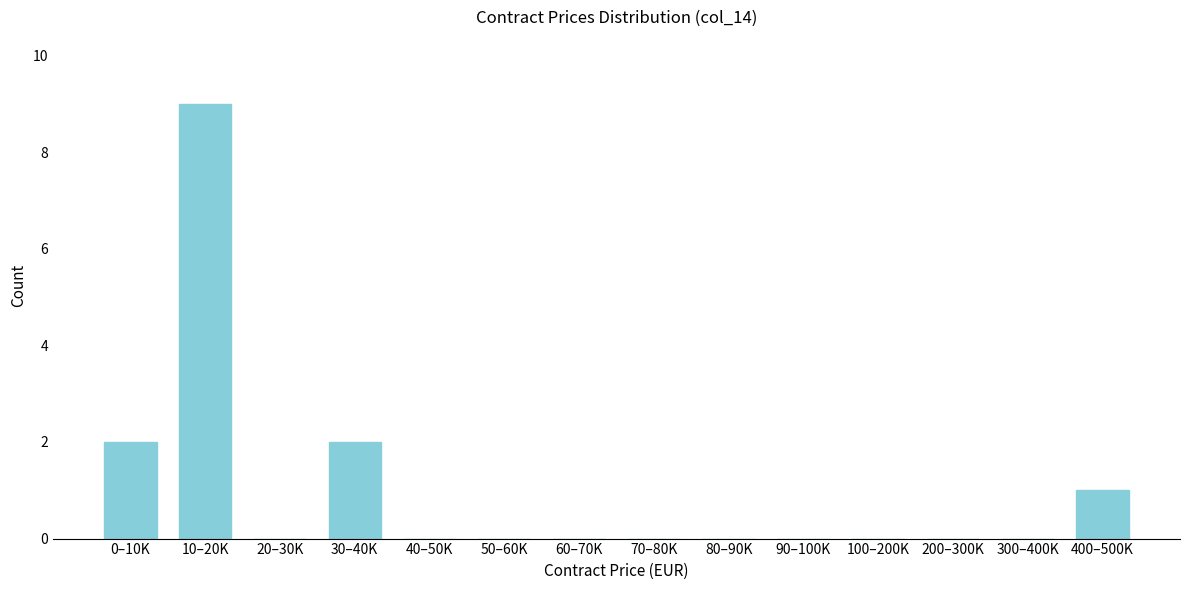

Reading right to left, list all the values displayed in this chart.

400–500K=1	300–400K=0	200–300K=0	100–200K=0	90–100K=0	80–90K=0	70–80K=0	60–70K=0	50–60K=0	40–50K=0	30–40K=2	20–30K=0	10–20K=9	0–10K=2